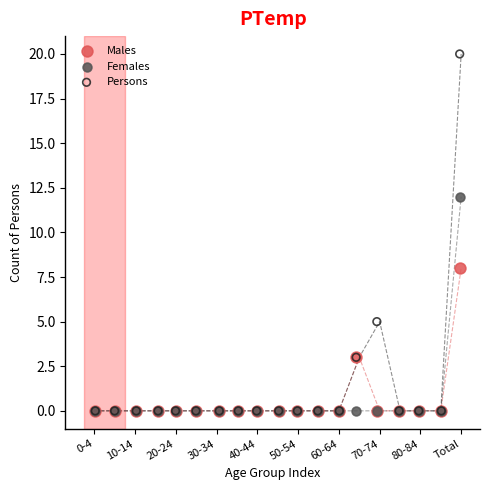

What are all the series names shown in the legend?

Males, Females, Persons